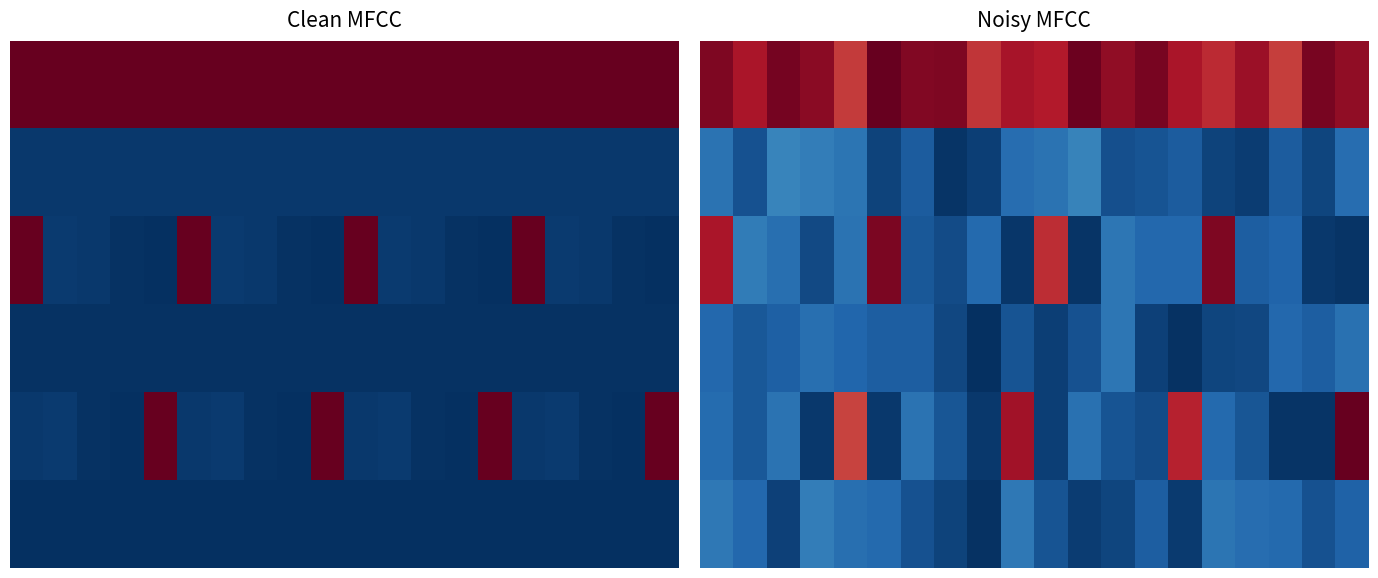

Which has a higher value, 10 or 12?

12